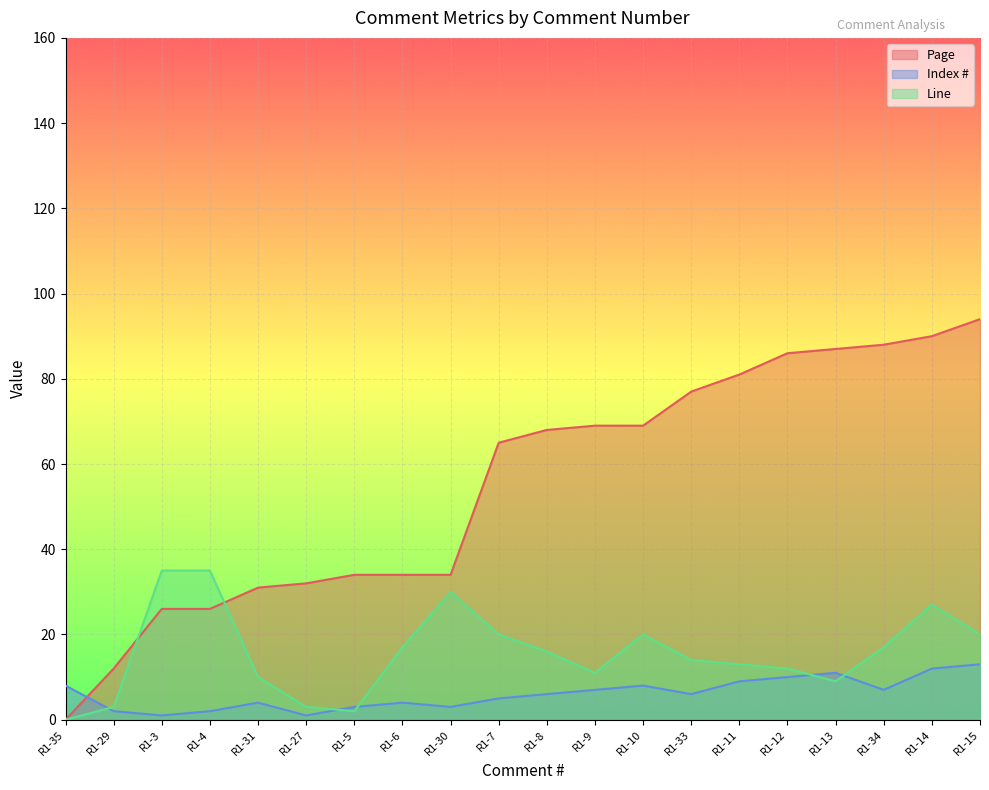

Which series has the largest total across all categories?

Page